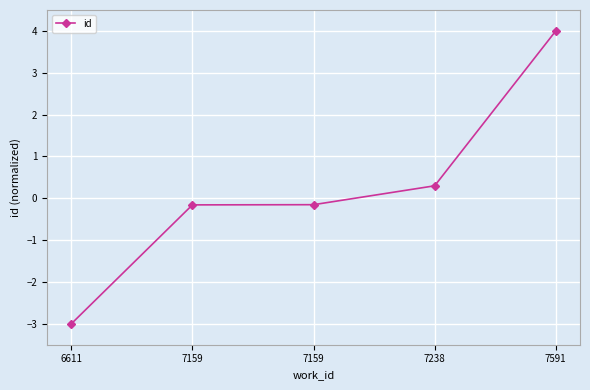

Count the number of categories in the chart.

5